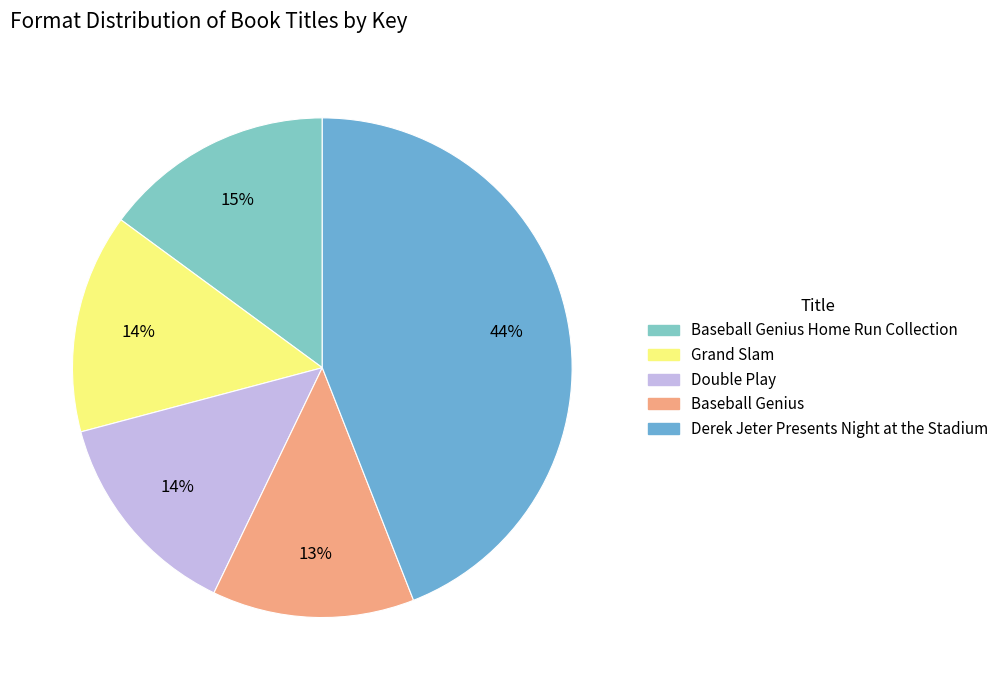

To the nearest percent, what is the average slice percentage?

20%